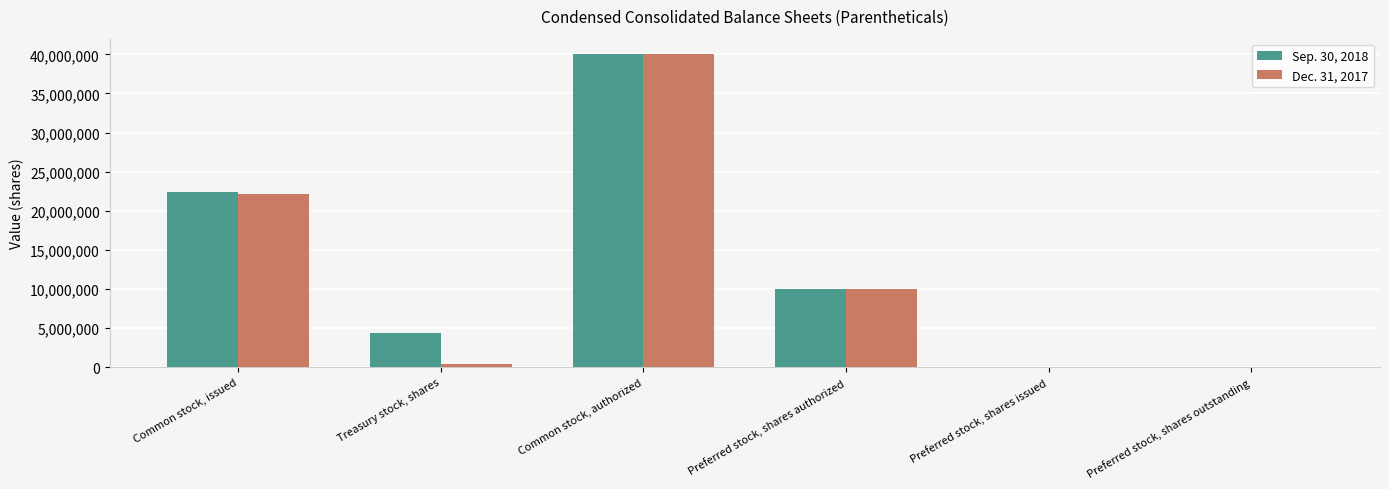

Between Common stock, issued and Common stock, authorized, which series saw the biggest shift?

Dec. 31, 2017